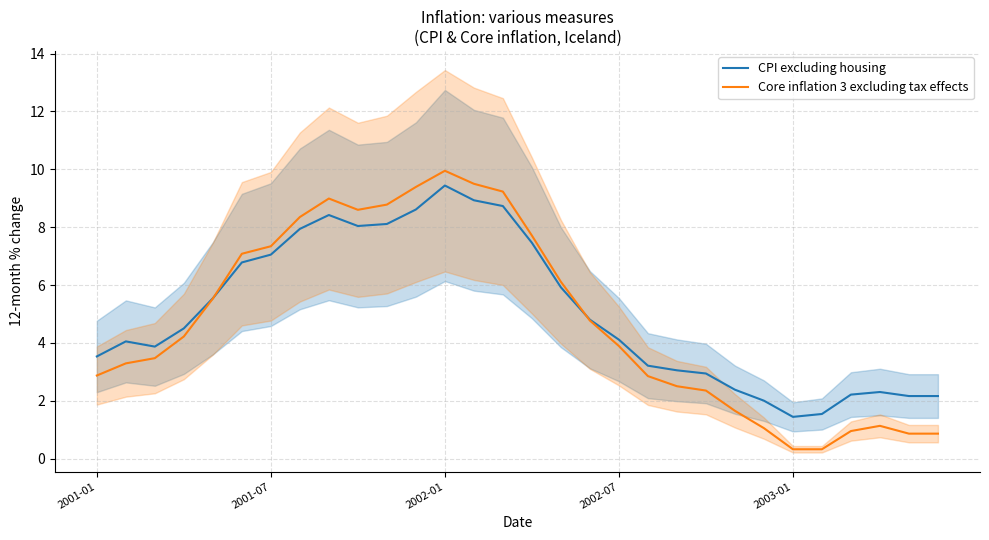

Which series ends up on top after the final intersection of CPI excluding housing and Core inflation 3 excluding tax effects?

CPI excluding housing